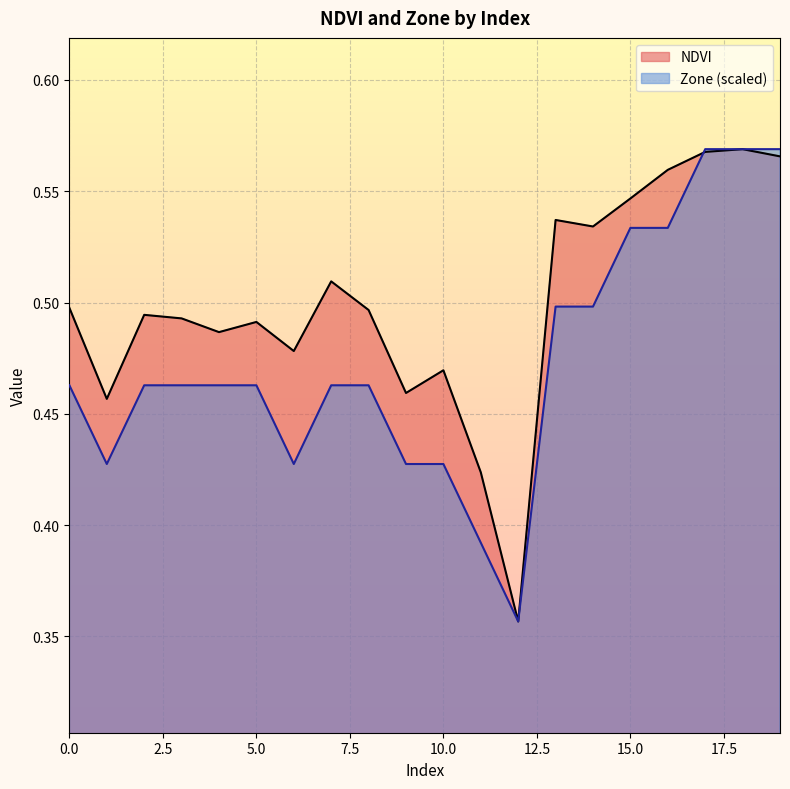

How many categories are shown in the chart?

20